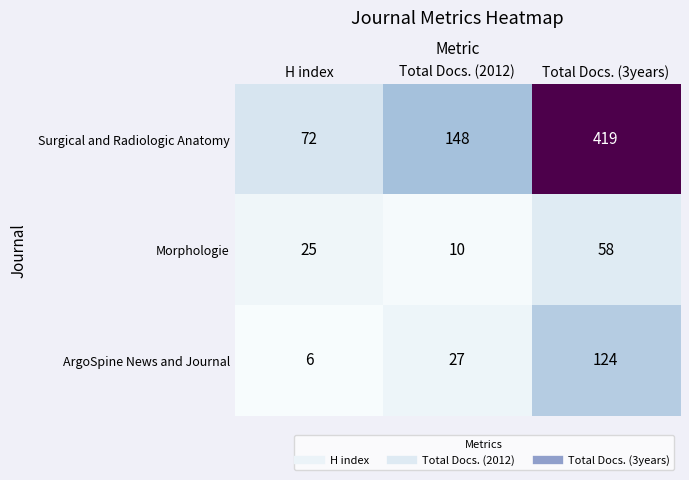

The value of Surgical and Radiologic Anatomy at Total Docs. (2012) is 260. True or false?

False